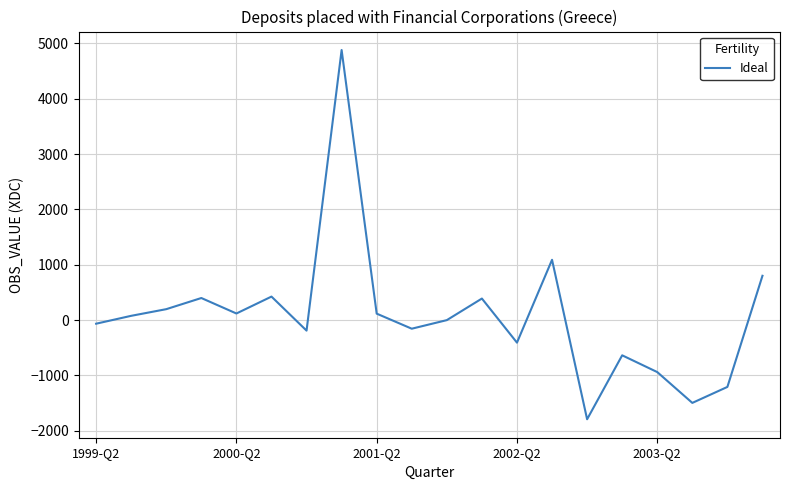

What is the difference between the maximum and minimum values?

6670.6